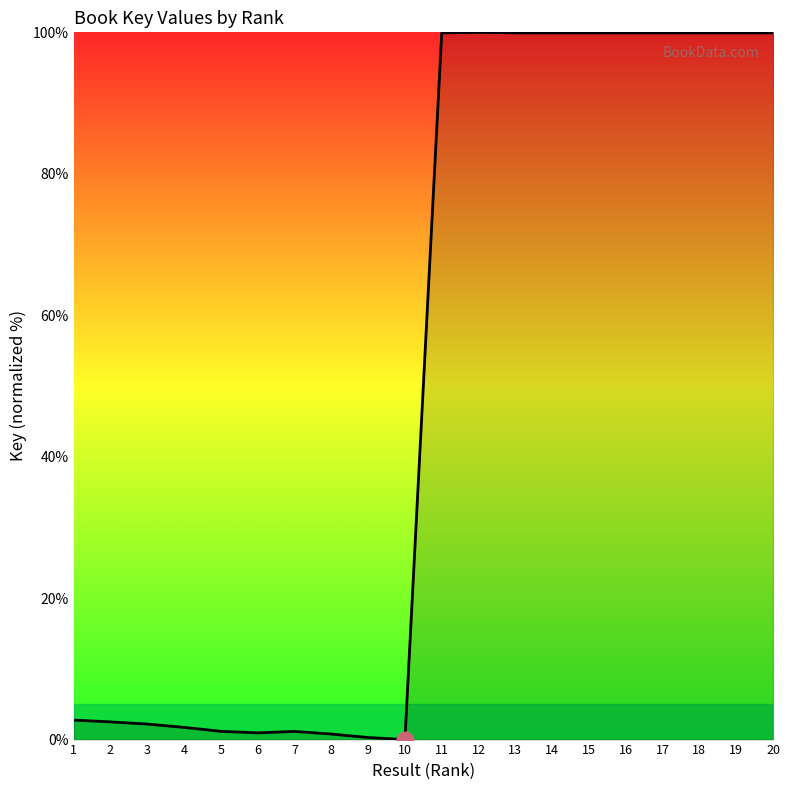

The value at 1 is 2.8. True or false?

True